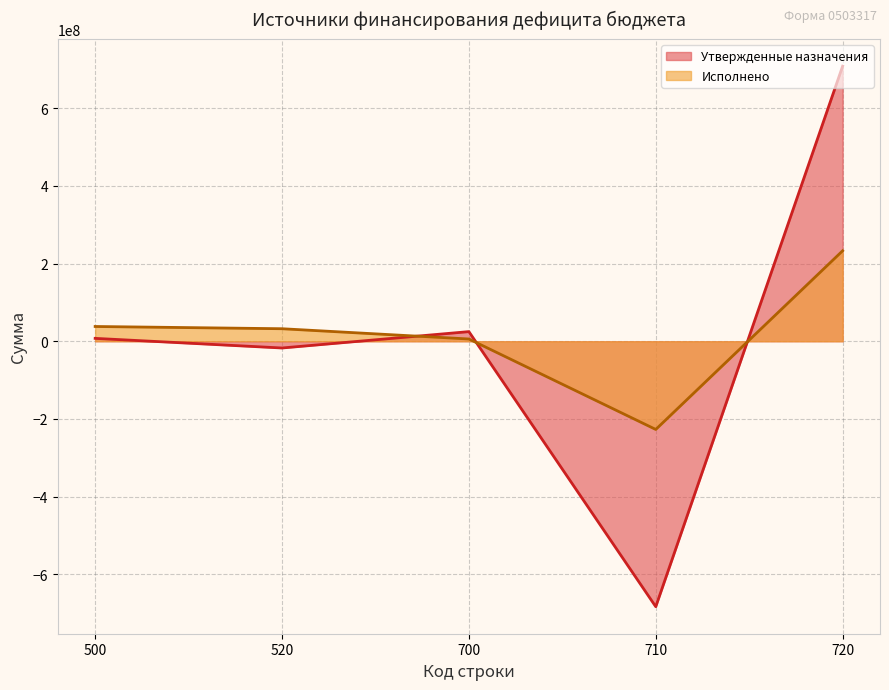

What is the sum of all Исполнено values?

81683916.6